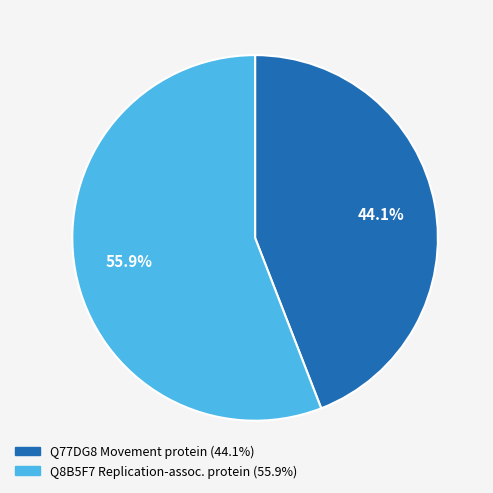

Is there any slice that represents more than half of the pie?

Yes